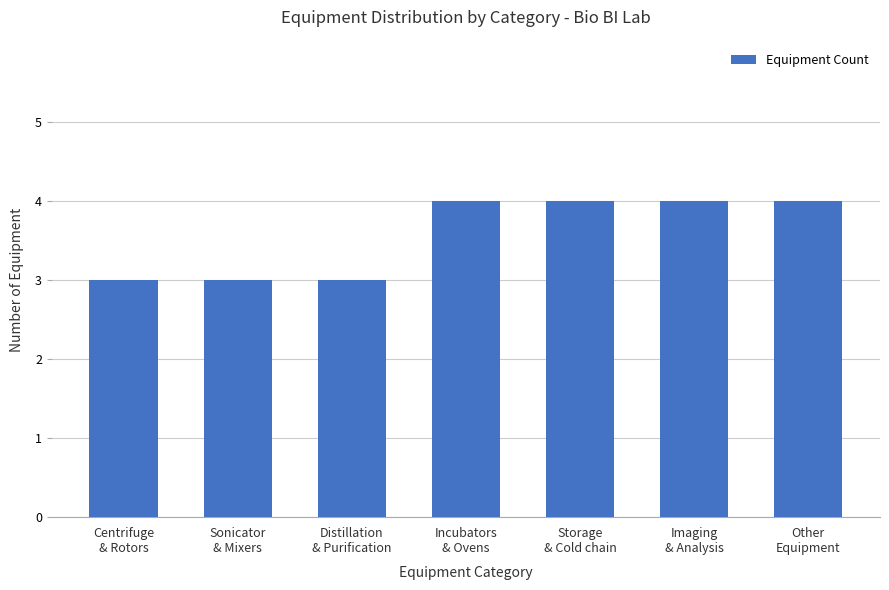

What is the average value?

4